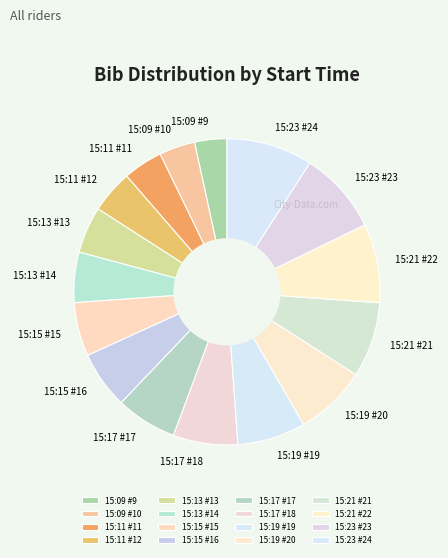

To the nearest percent, what is the combined percentage of 15:15 #15 and 15:23 #24?

15%